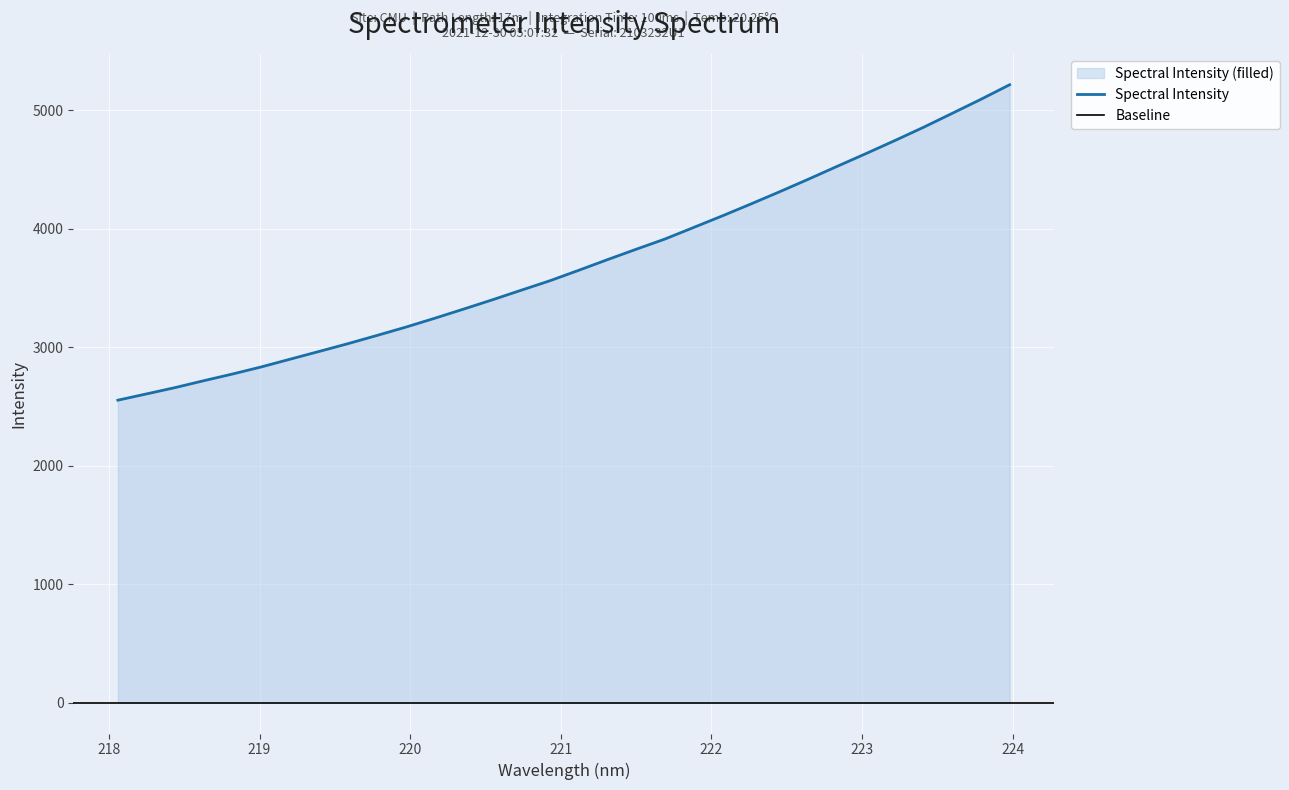

What is the maximum value for Spectral Intensity?

5215.9